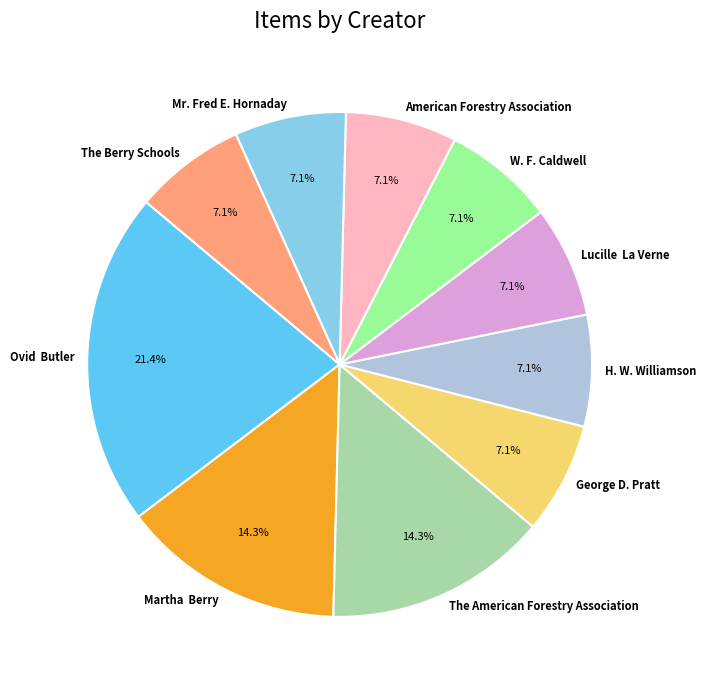

Count the number of slices in the pie.

10